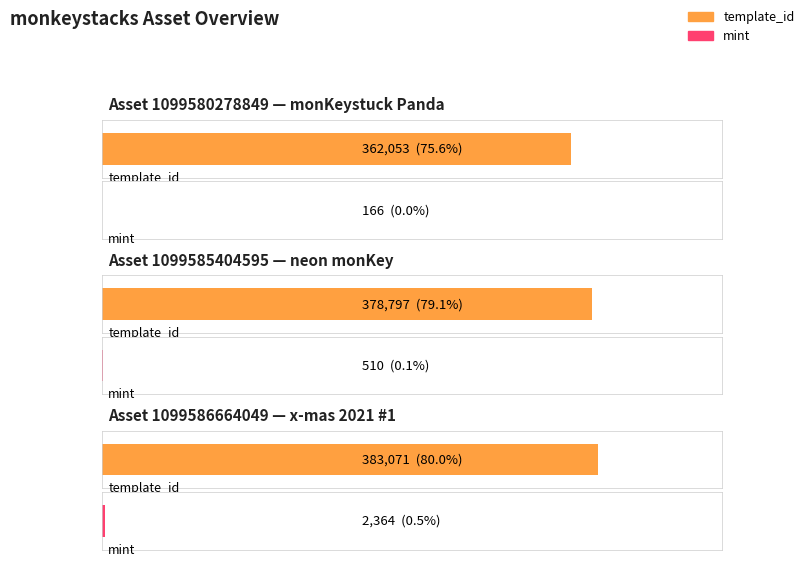

Rank the categories by mint value from highest to lowest.

1099586664049, 1099585404595, 1099580278849